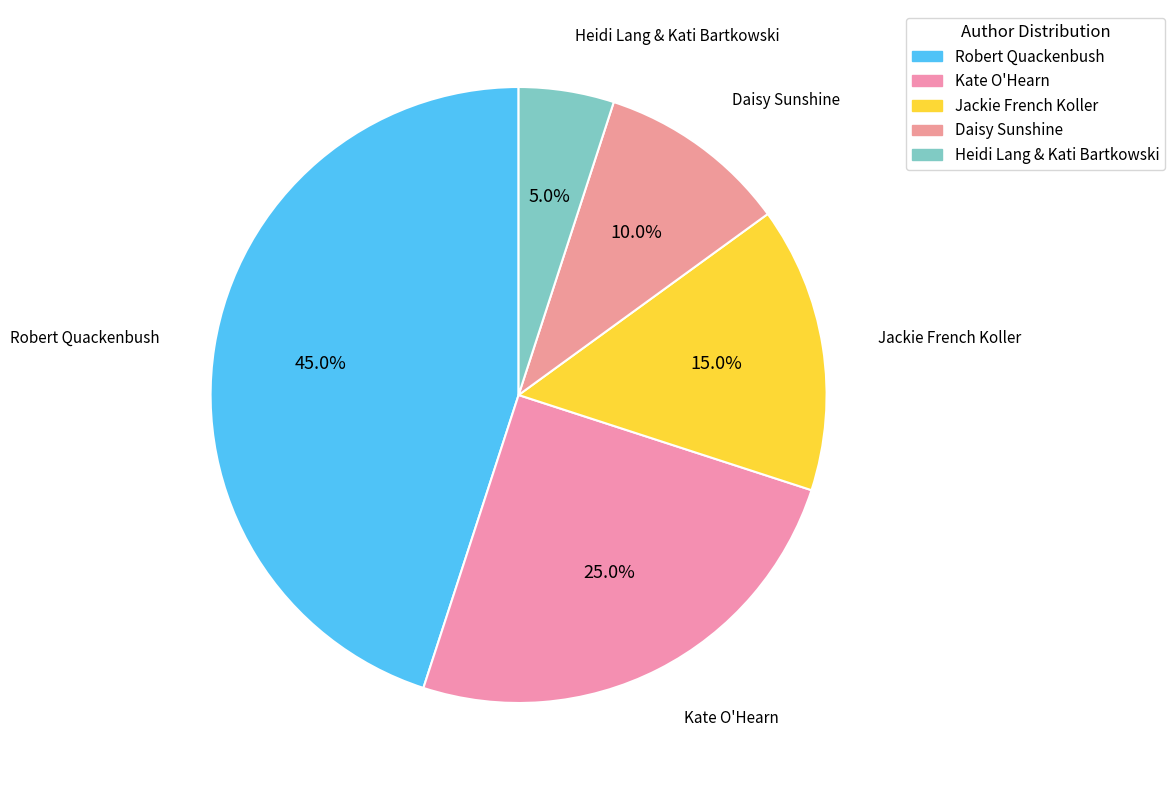

To the nearest percent, what percentage of the pie is Heidi Lang & Kati Bartkowski?

5%